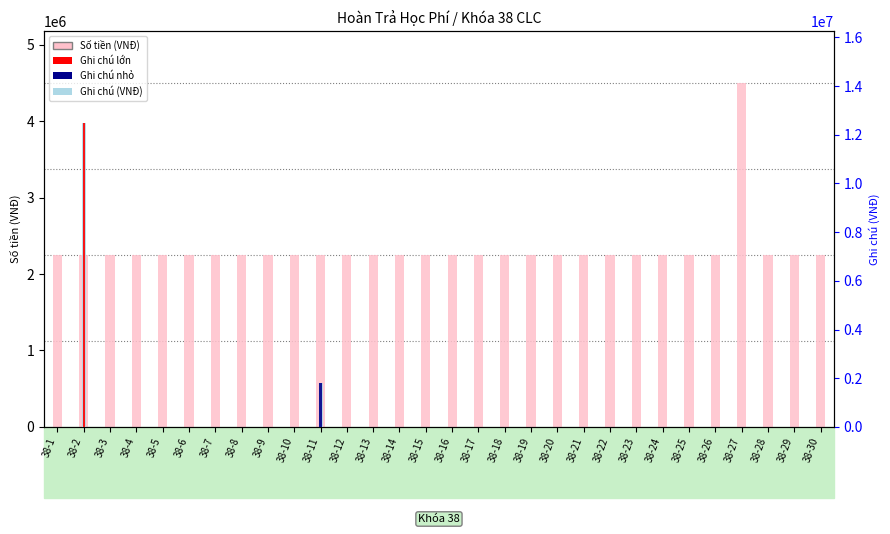

Where is Số tiền (VNĐ) nearest to the value 3375000?

38-1